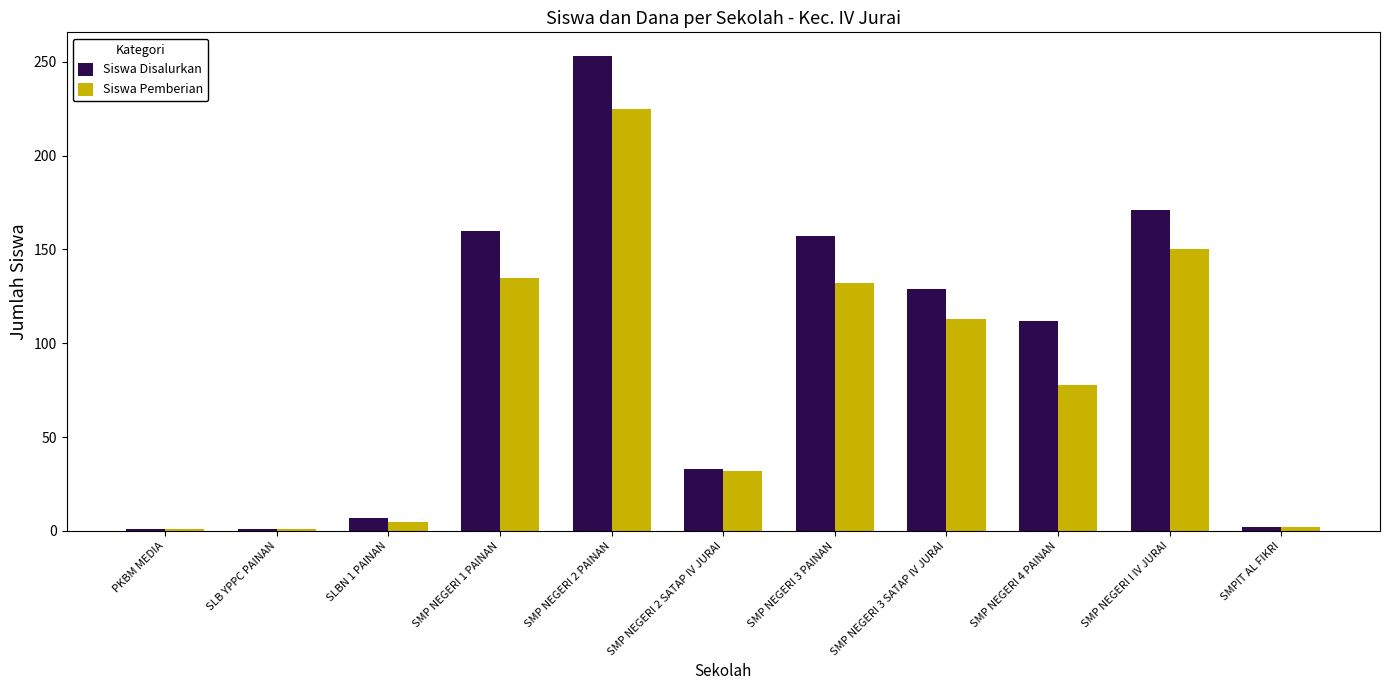

How many categories are shown in the chart?

11